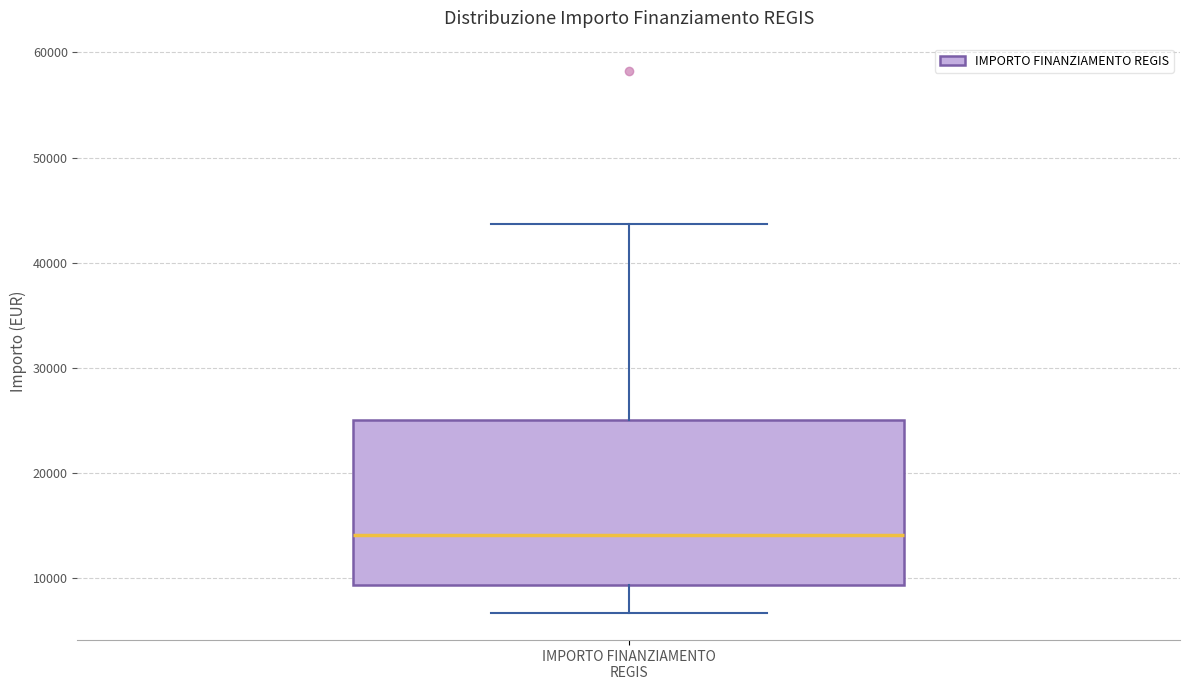

Read this box plot against the y-axis: the position of the median line, the range covered by the box, and the ends of both whiskers. The values are not printed on the chart, so give them approximately, as read against the axis.

median 14000, box 9000 to 25000, whiskers 7000 to 44000